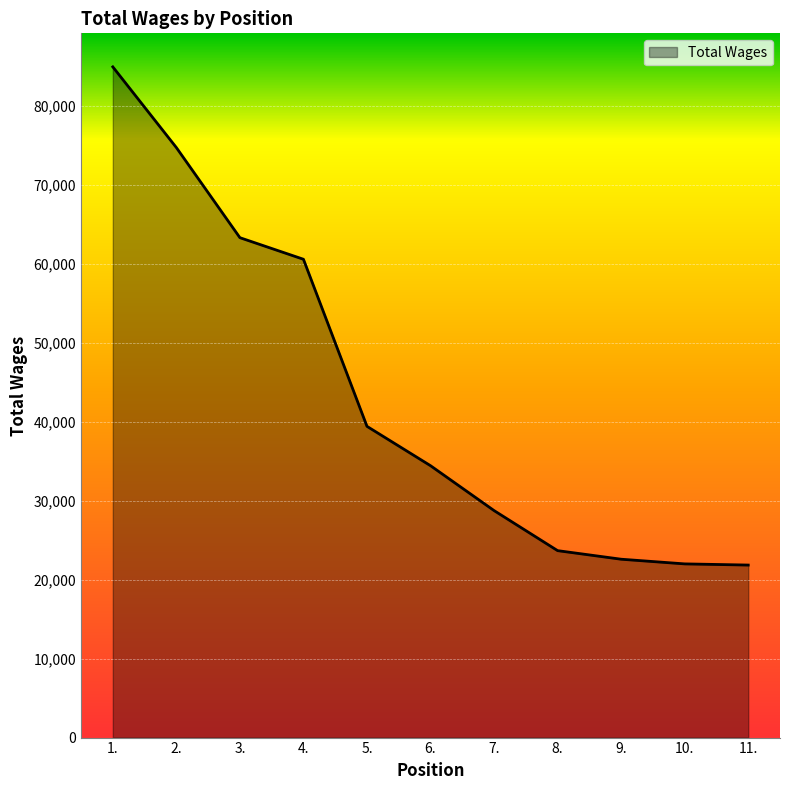

True or false: the data shows 21996 at 10..

True